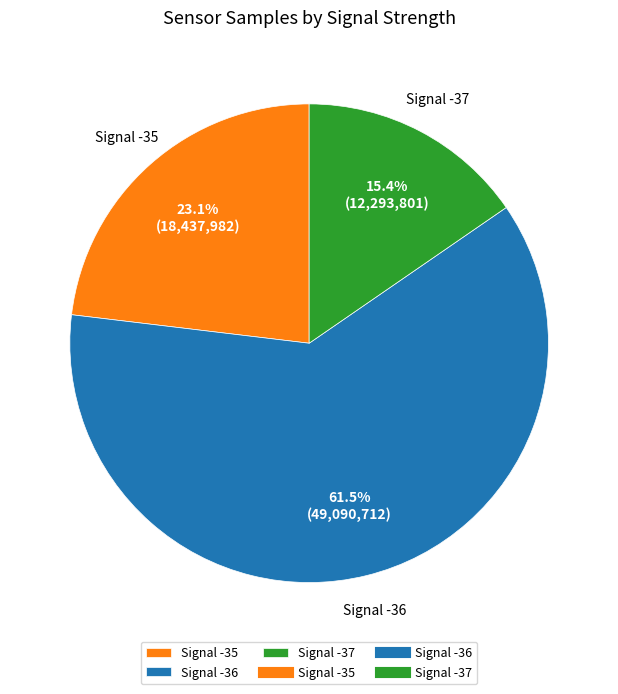

Which category has the biggest portion of the pie?

Signal -36